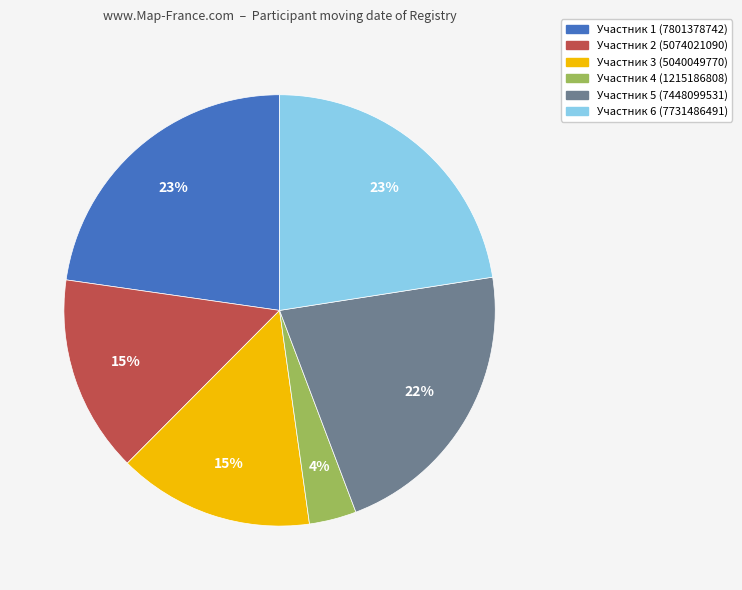

Combined, do Участник 6 (7731486491) and Участник 3 (5040049770) account for over 50%?

No